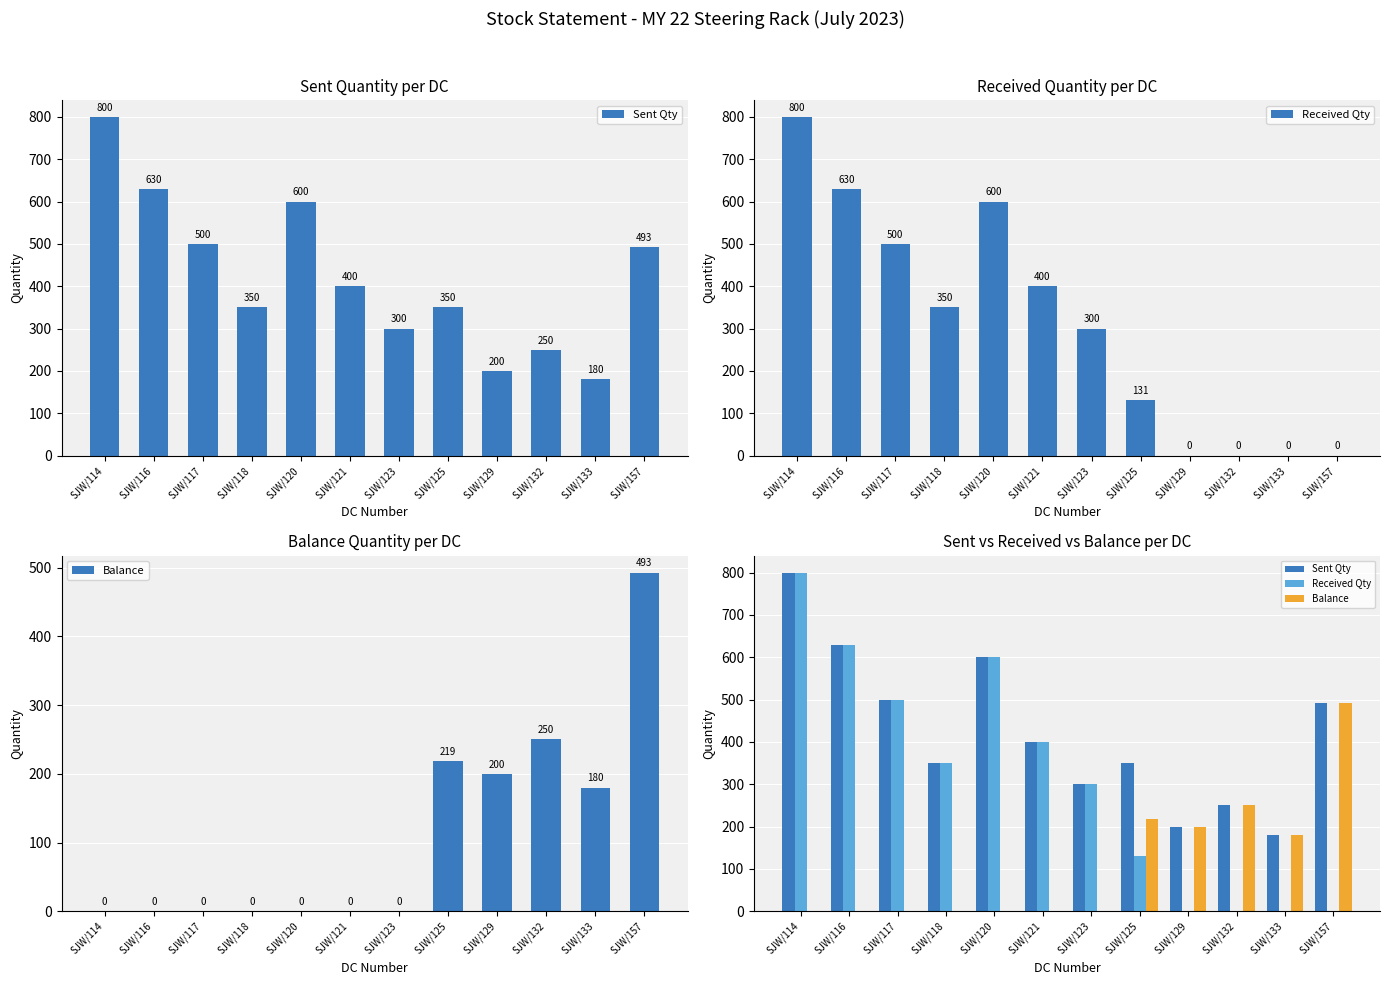

What is the difference between the maximum and second lowest values in the Received Qty series?

800